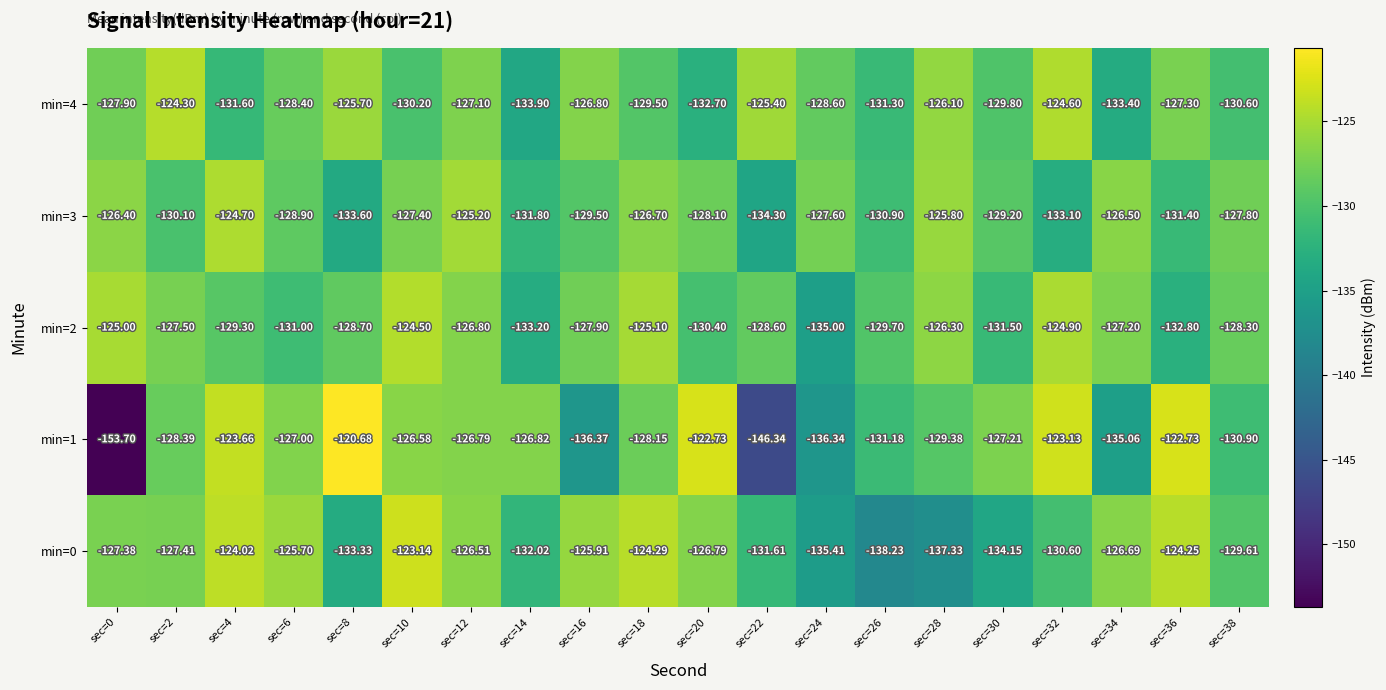

Rank the series at sec=22 from highest to lowest value.

min=4, min=2, min=0, min=3, min=1